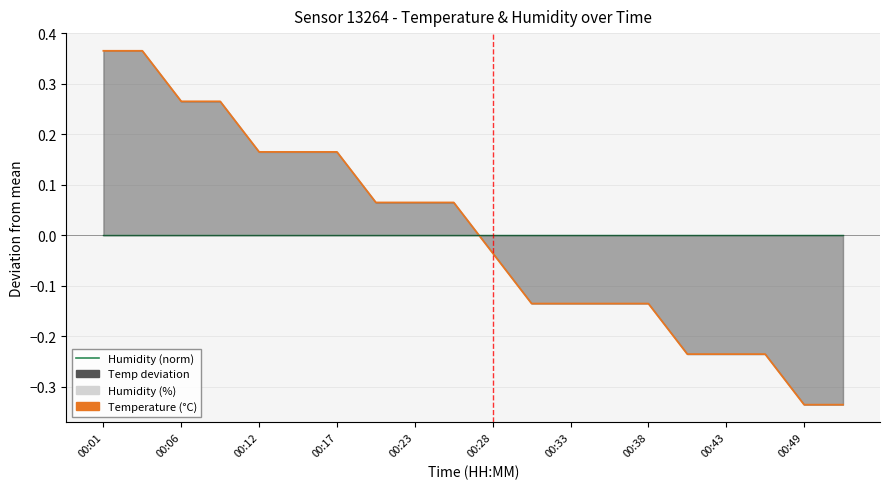

Which series has the largest total across all categories?

temperature